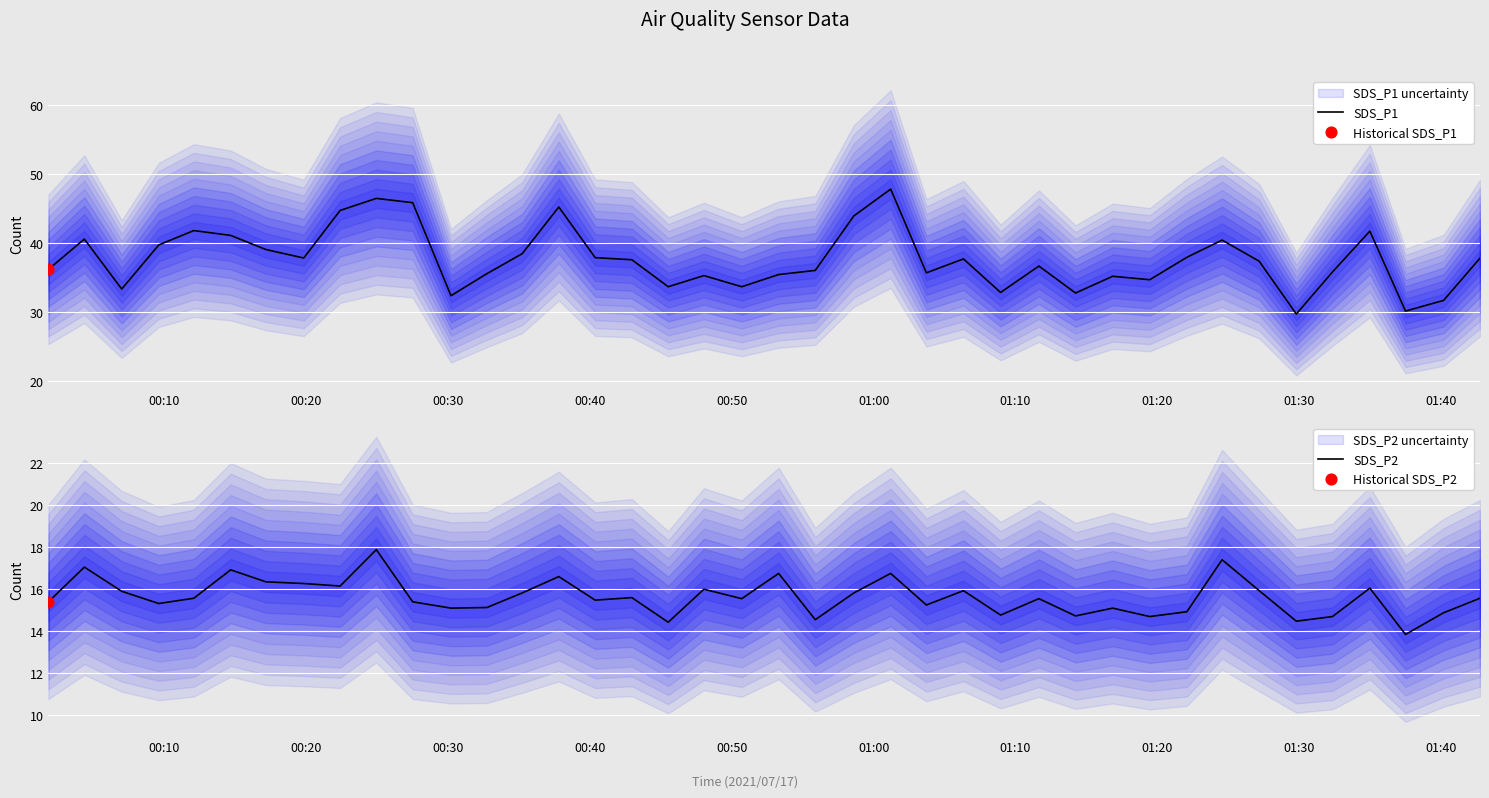

Which series reaches the minimum Y coordinate?

SDS_P2